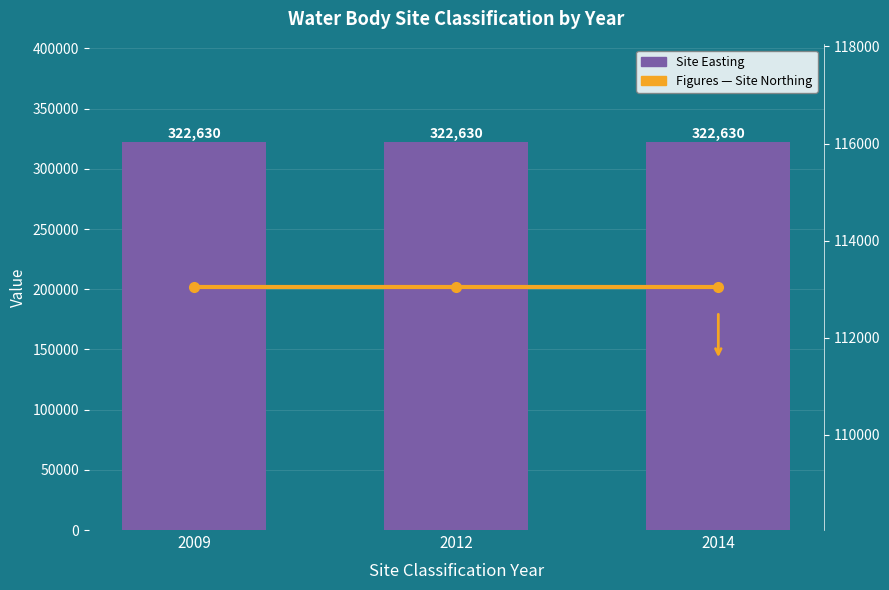

Reading left to right, transcribe all the data shown in this chart.

Site Easting: 322630	322630	322630
Site Northing: 113040	113040	113040